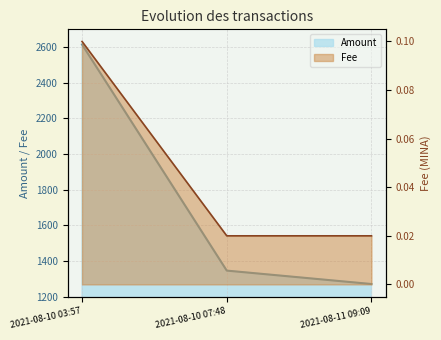

List the series in order of their overall mean, highest first.

Amount, Fee